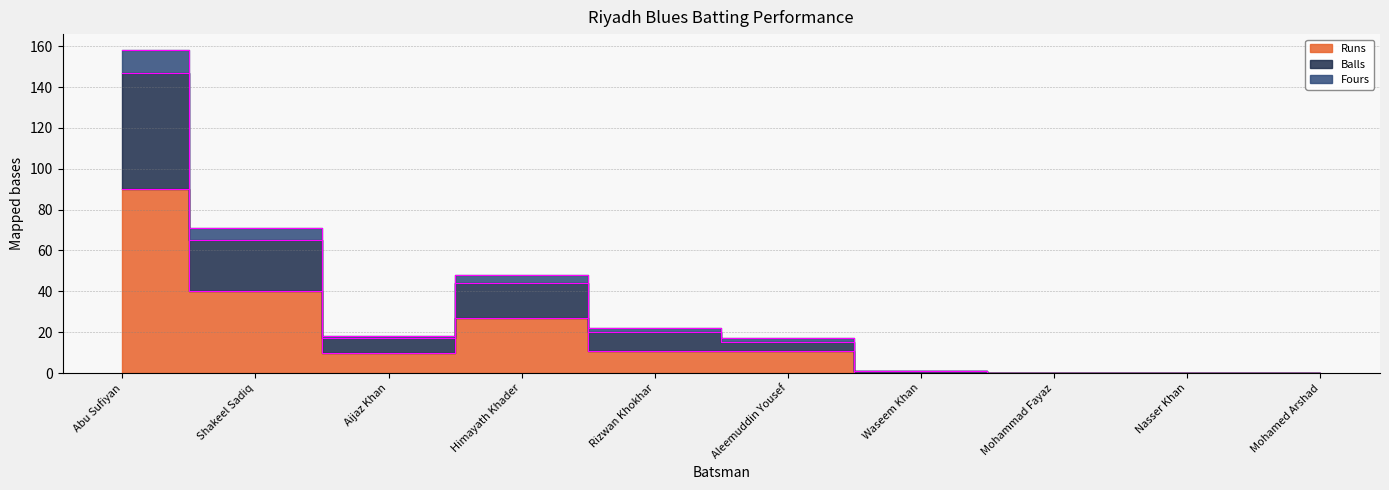

At which label is Balls closest to 73?

Shakeel Sadiq